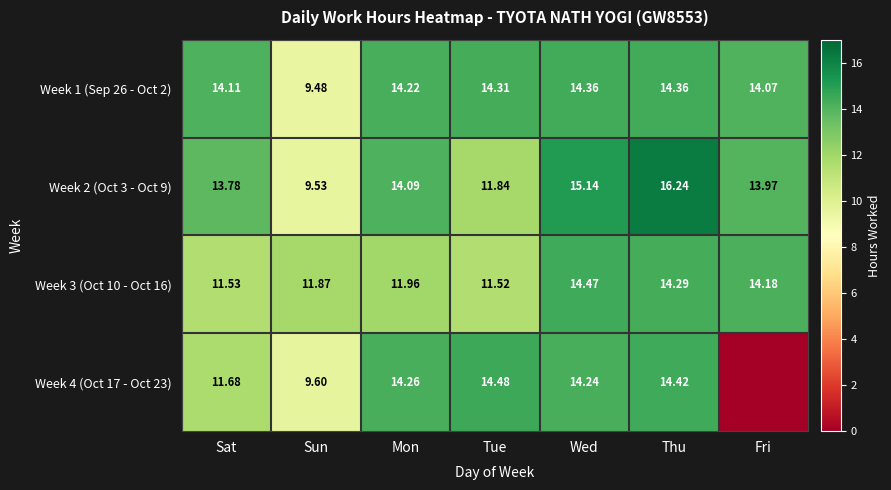

At which label does Week 2 (Oct 3 - Oct 9) first exceed 13?

Sat